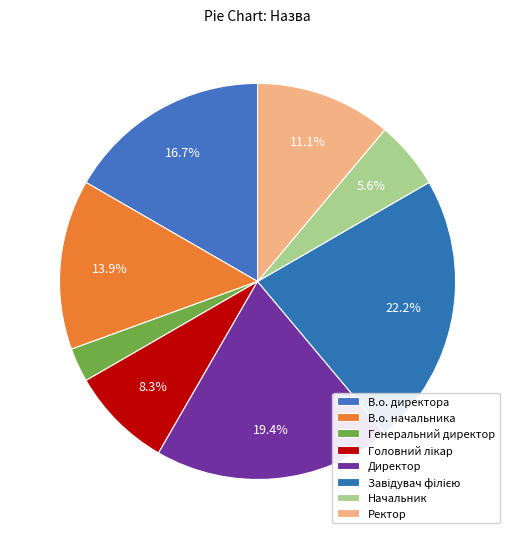

To the nearest percent, what is the difference between the Головний лікар and Директор slice percentages?

11%